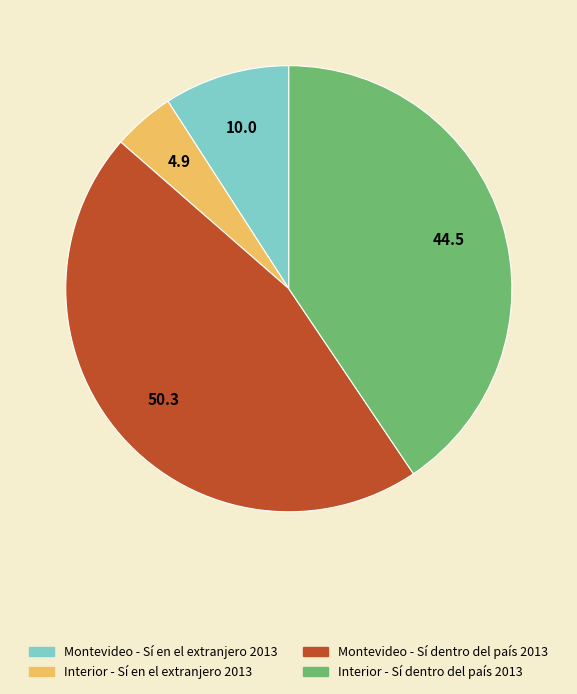

Does Interior - Sí en el extranjero 2013 account for over 50% of the chart?

No